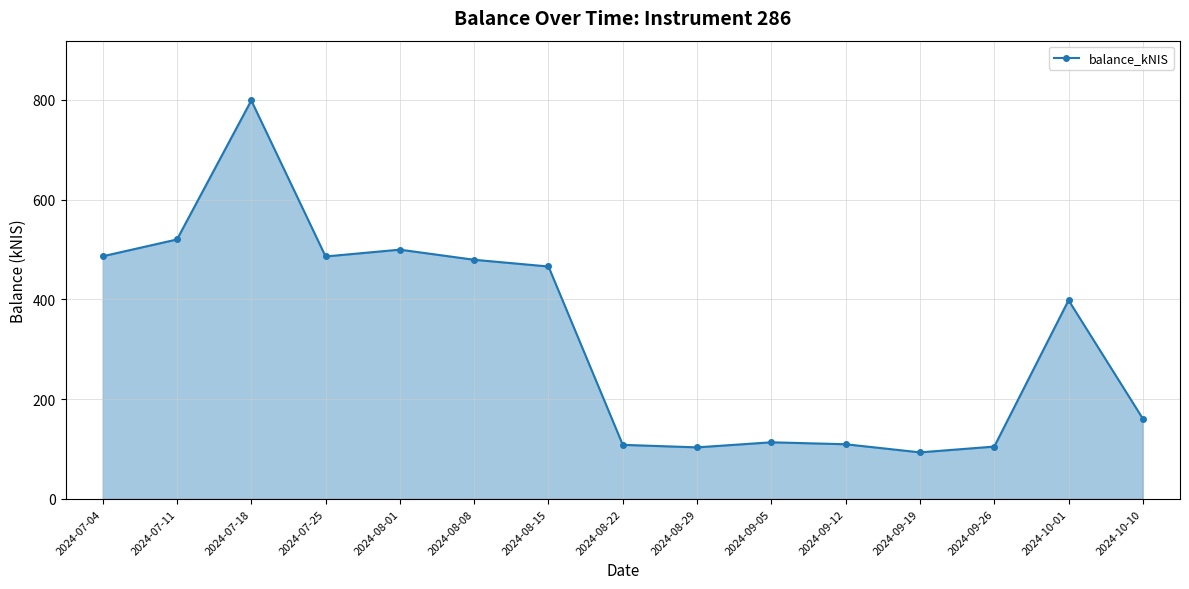

How many points are lower than both their immediate neighbors (excluding endpoints)?

3